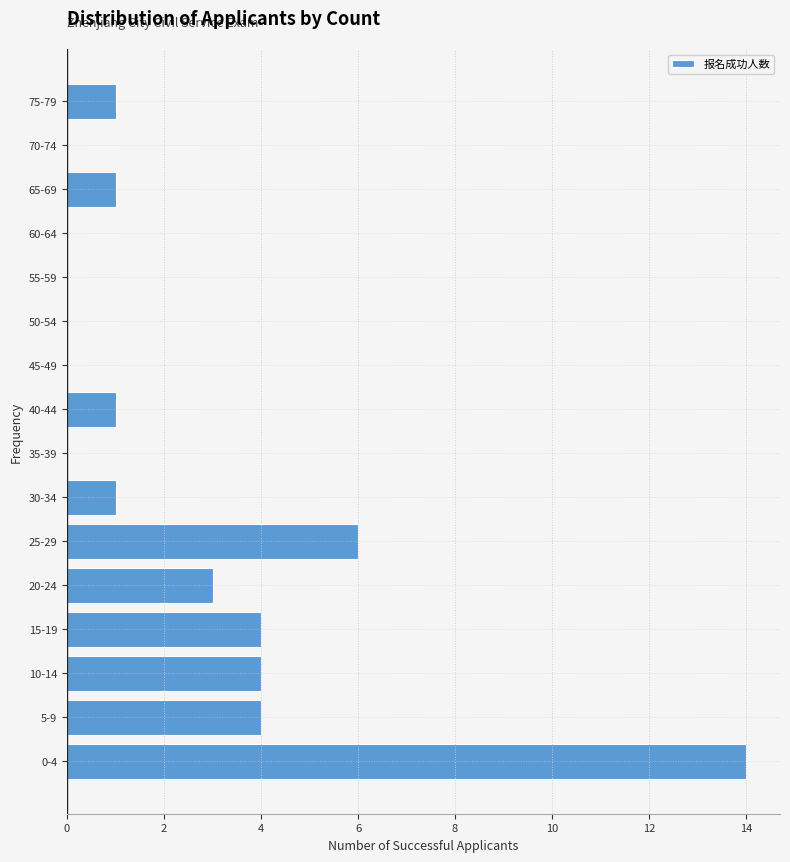

Reading bottom to top, what are all the values shown in this chart?

0-4=14	5-9=4	10-14=4	15-19=4	20-24=3	25-29=6	30-34=1	35-39=0	40-44=1	45-49=0	50-54=0	55-59=0	60-64=0	65-69=1	70-74=0	75-79=1